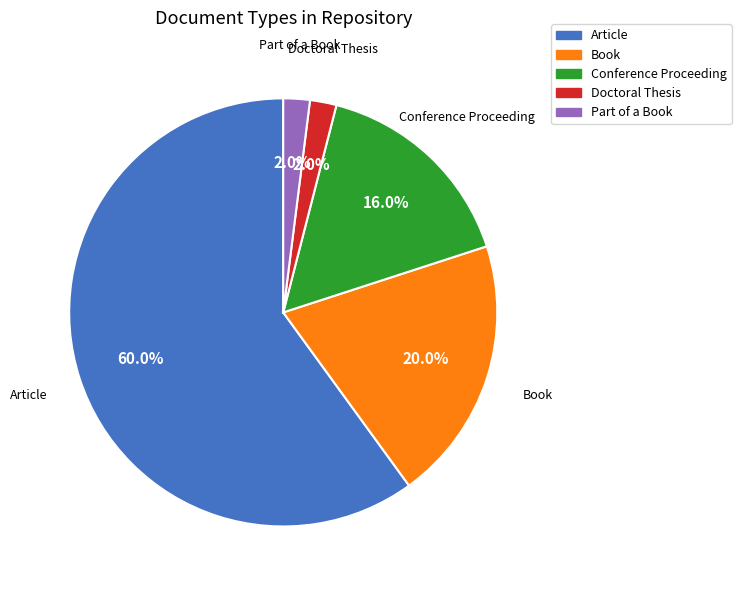

Is there a majority slice in this chart?

Yes